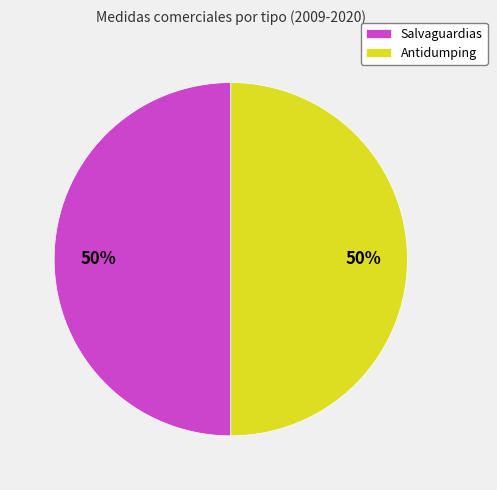

To the nearest percent, what is the combined percentage of Antidumping and Salvaguardias?

100%